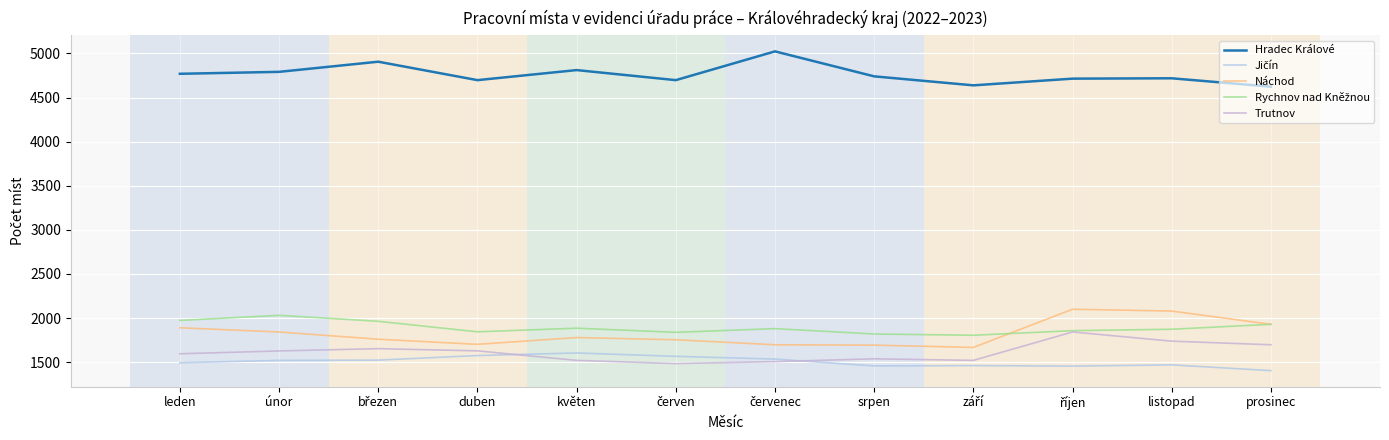

What is the difference between the maximum and minimum values in the Hradec Králové series?

400